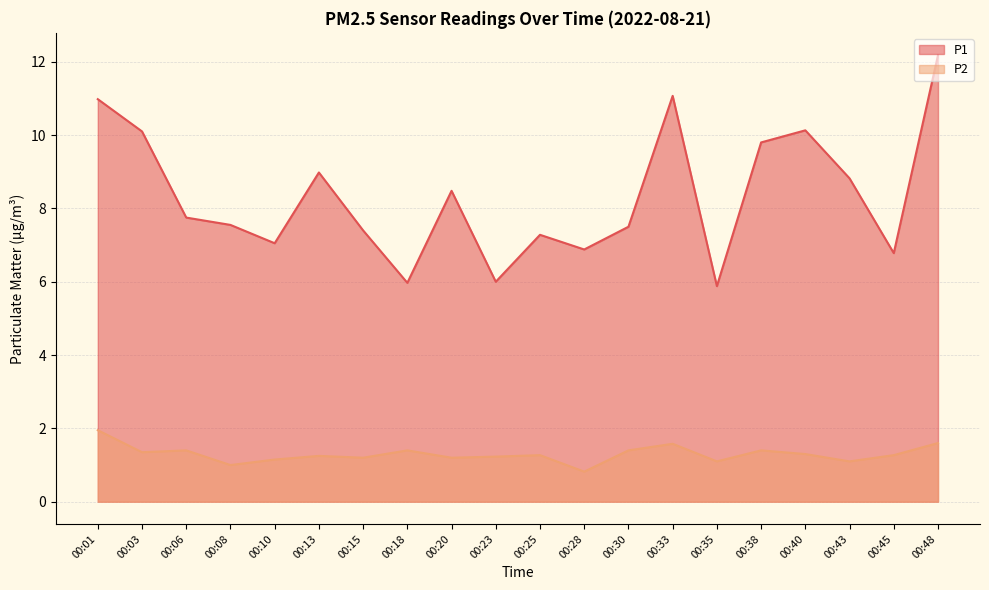

Reading left to right, what are all the values shown in this chart?

P1: 00:01=11.0	00:03=10.1	00:06=7.8	00:08=7.5	00:10=7.0	00:13=9.0	00:15=7.4	00:18=6.0	00:20=8.5	00:23=6.0	00:25=7.3	00:28=6.9	00:30=7.5	00:33=11.1	00:35=5.9	00:38=9.8	00:40=10.1	00:43=8.8	00:45=6.8	00:48=12.2
P2: 00:01=1.9	00:03=1.4	00:06=1.4	00:08=1.0	00:10=1.1	00:13=1.2	00:15=1.2	00:18=1.4	00:20=1.2	00:23=1.2	00:25=1.3	00:28=0.8	00:30=1.4	00:33=1.6	00:35=1.1	00:38=1.4	00:40=1.3	00:43=1.1	00:45=1.3	00:48=1.6